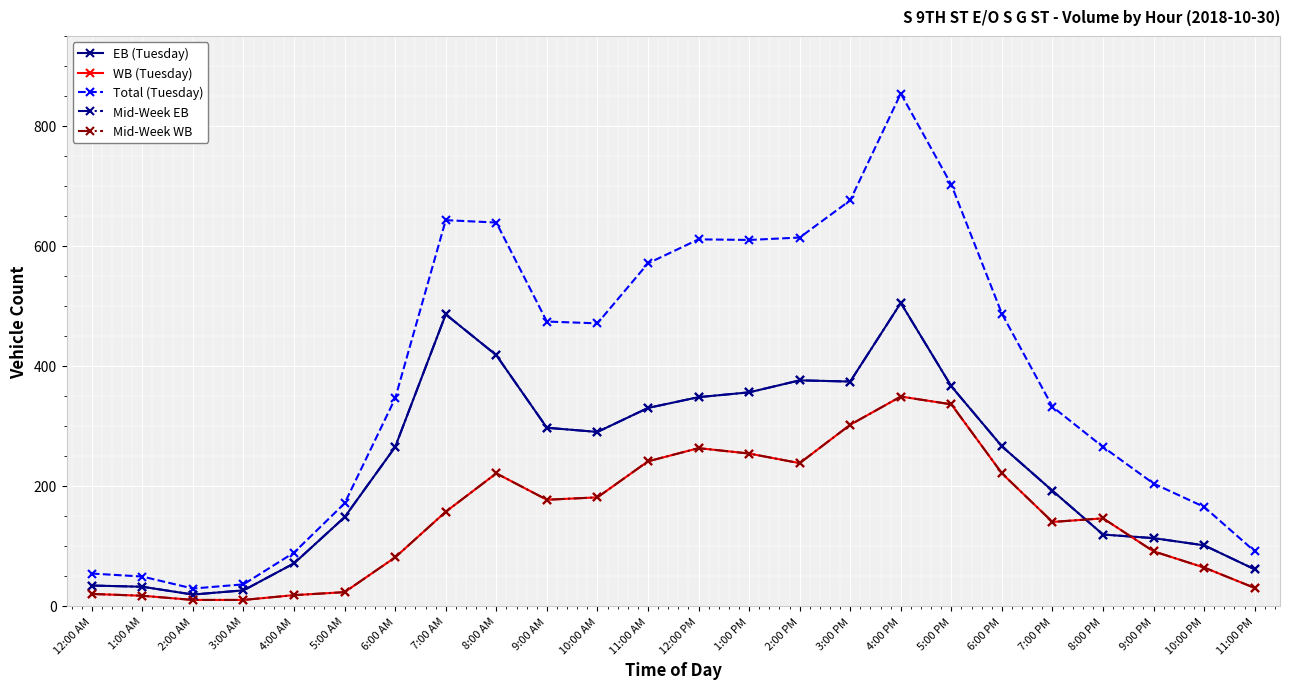

What position from the right is 10:00 AM?

14